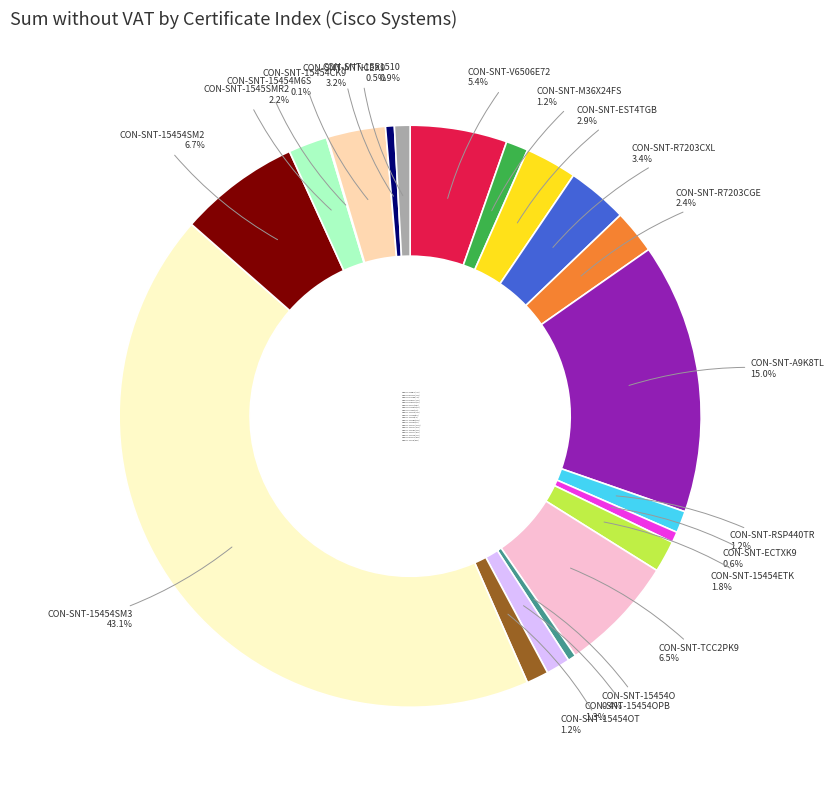

Which slice is the largest?

CON-SNT-15454SM3